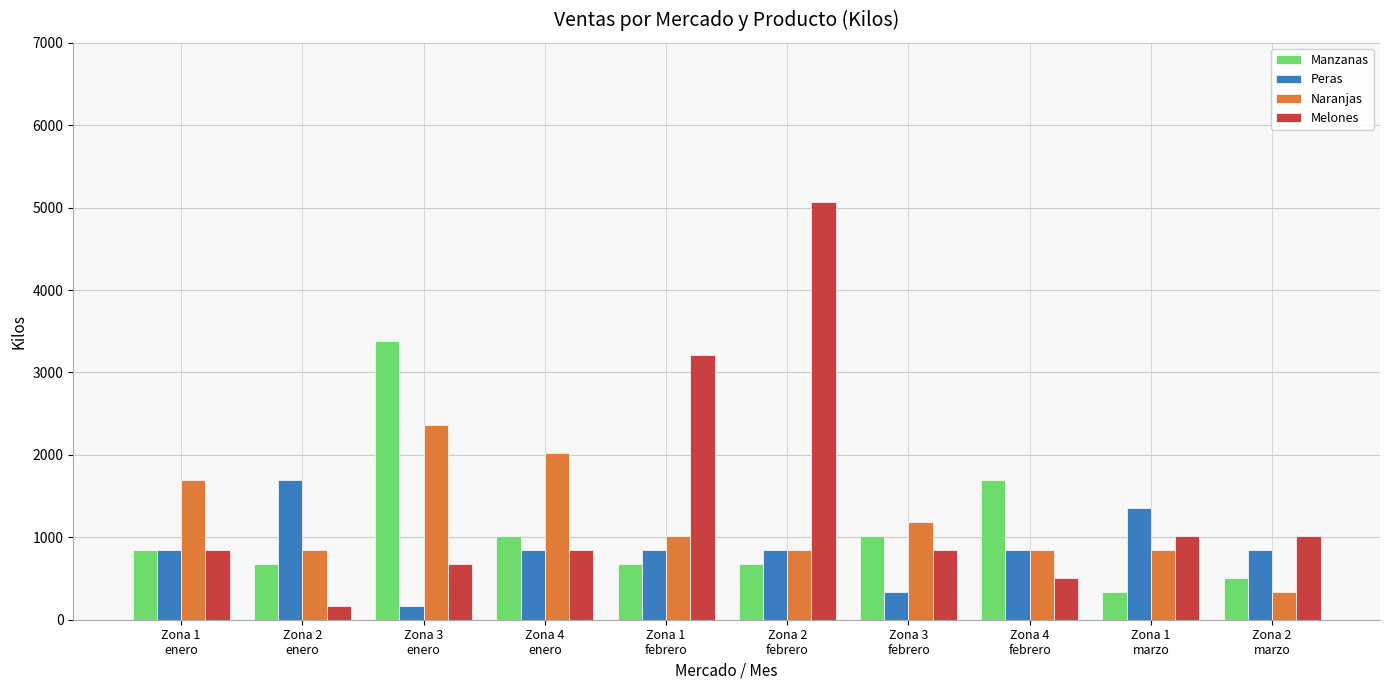

What position from the right is Zona 4
enero?

7